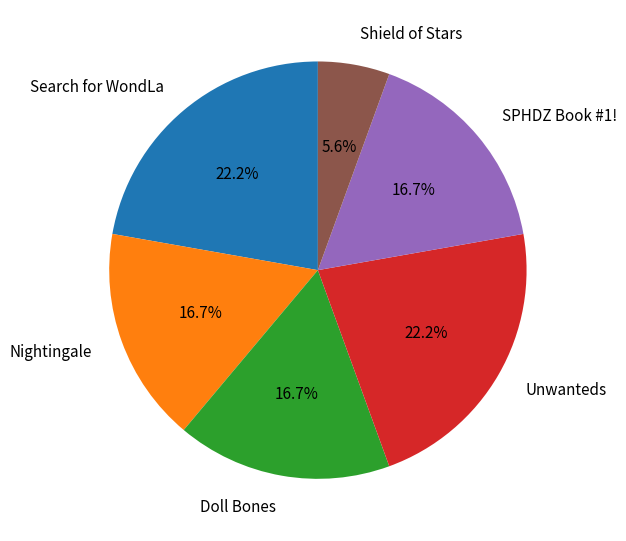

Is there a majority slice in this chart?

No